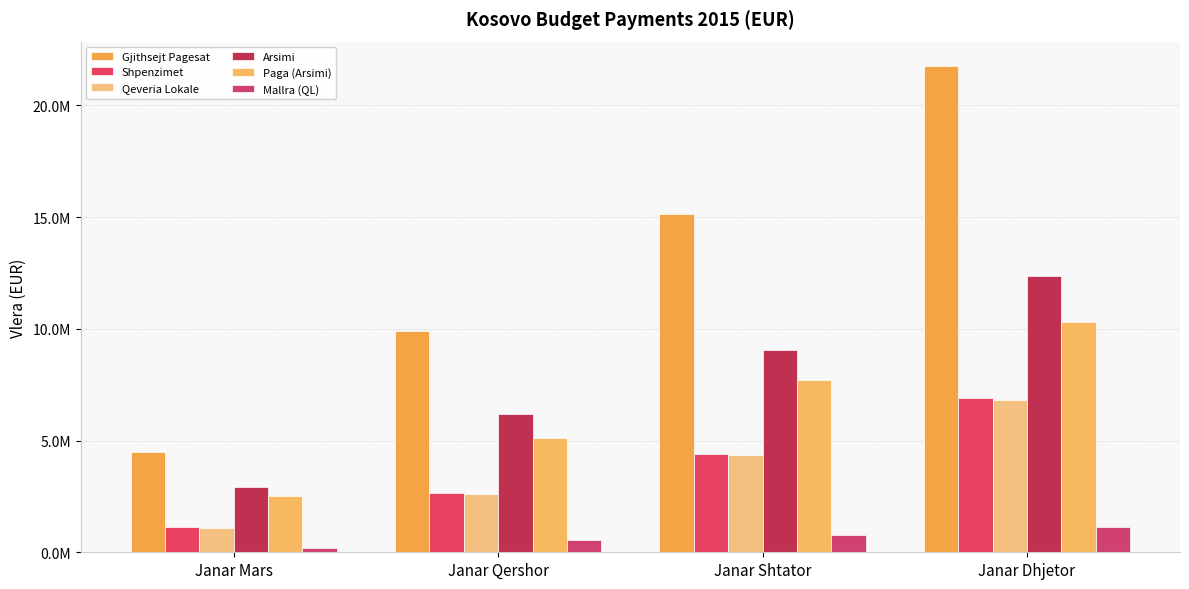

What is the label of the 3rd bar from the left?

Janar Shtator